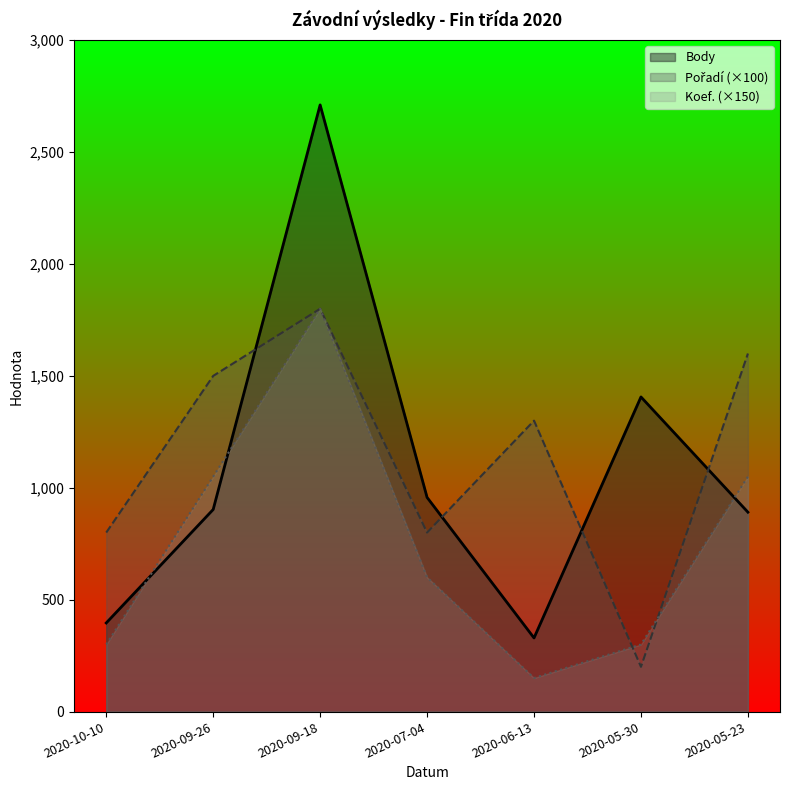

What is the label of the 3rd point from the right?

2020-06-13